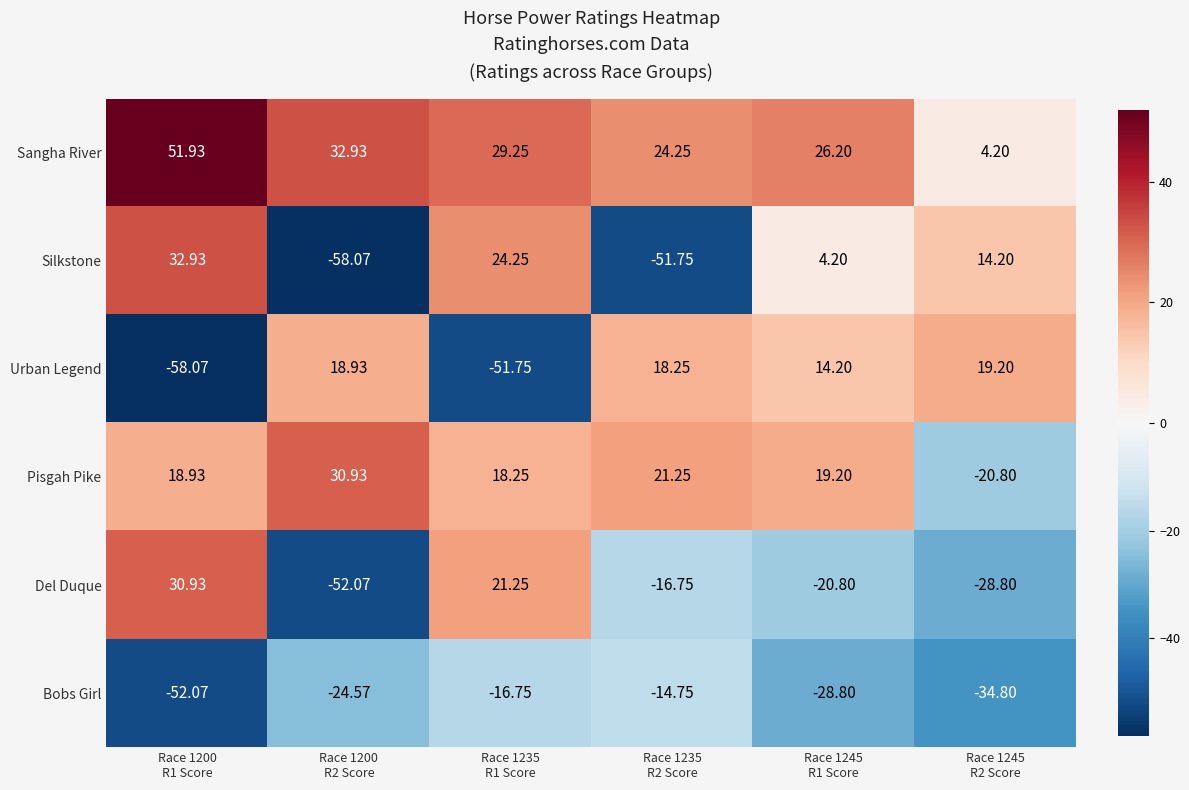

Which series has the largest range (max minus min)?

Silkstone